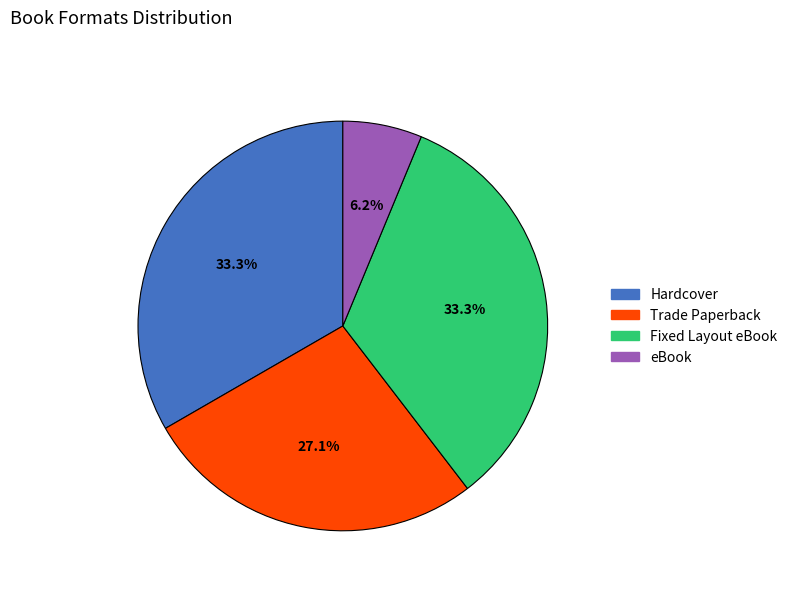

What portion of the pie excludes Trade Paperback?

72.9%